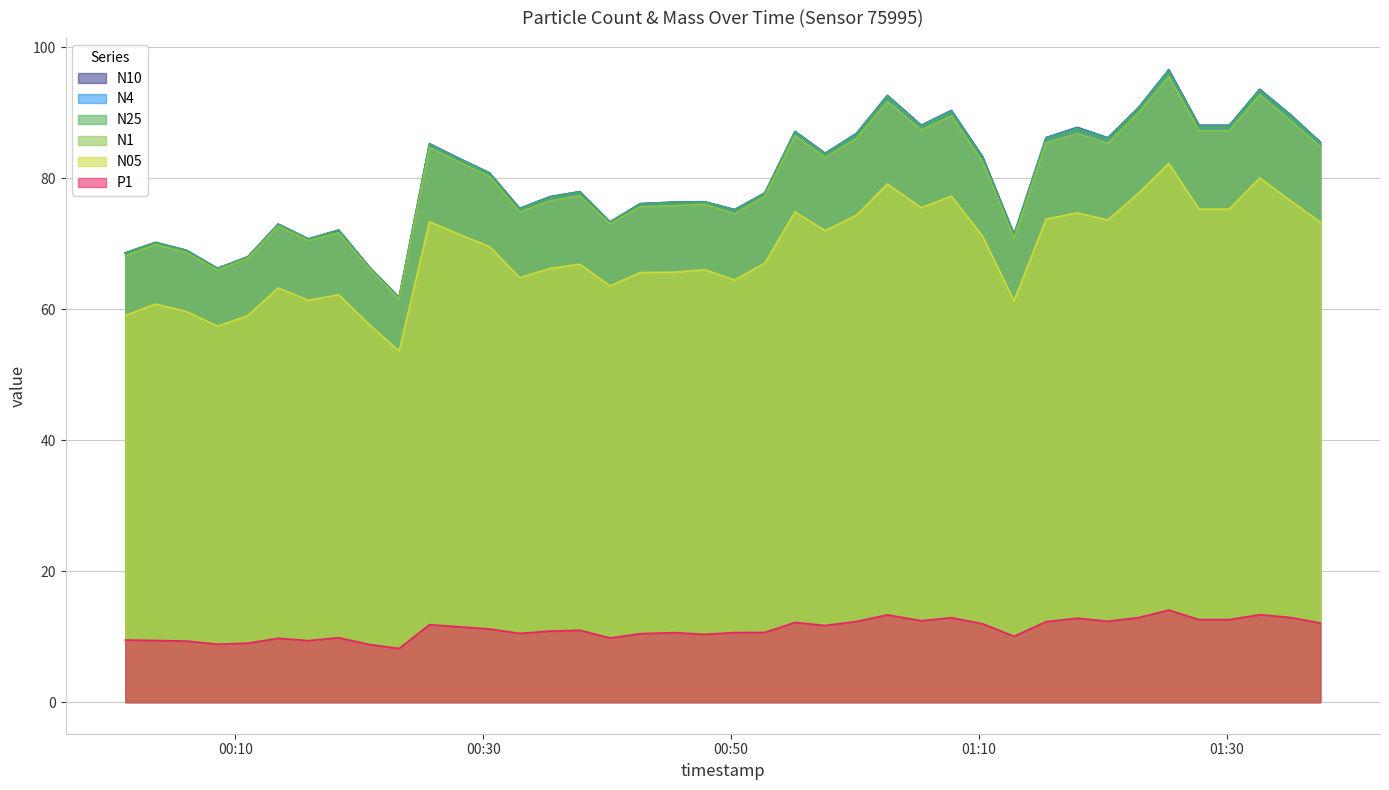

What position from the right is 2023-01-29T01:20:23?

8